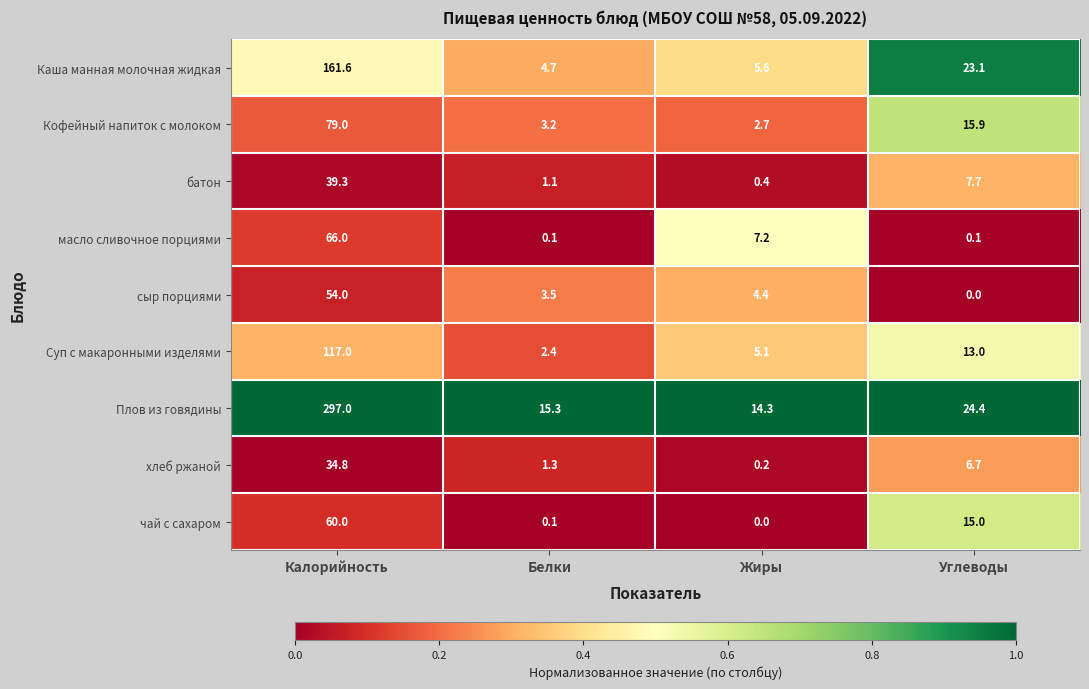

Which series changed the most between Калорийность and Белки?

Плов из говядины